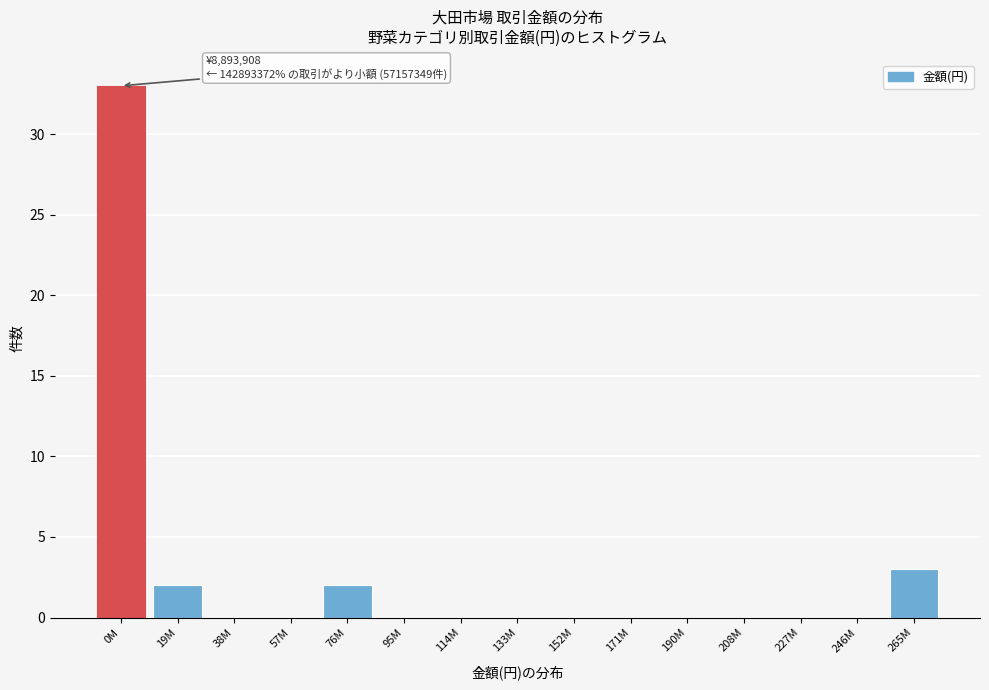

Reading left to right, extract all data points from this chart.

0M=33	19M=2	38M=0	57M=0	76M=2	95M=0	114M=0	133M=0	152M=0	171M=0	190M=0	208M=0	227M=0	246M=0	265M=3